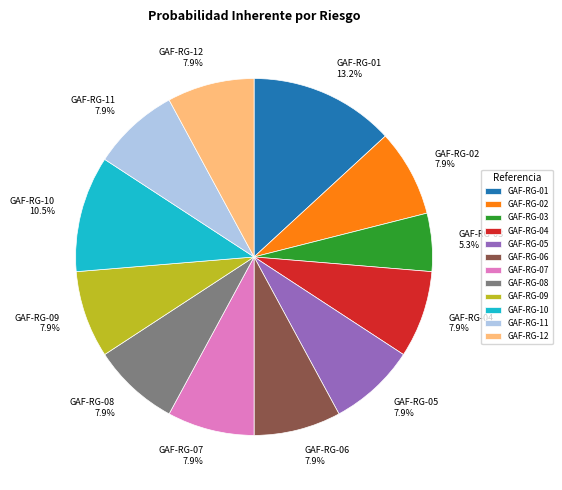

How much of the chart is everything except GAF-RG-06?

92.1%